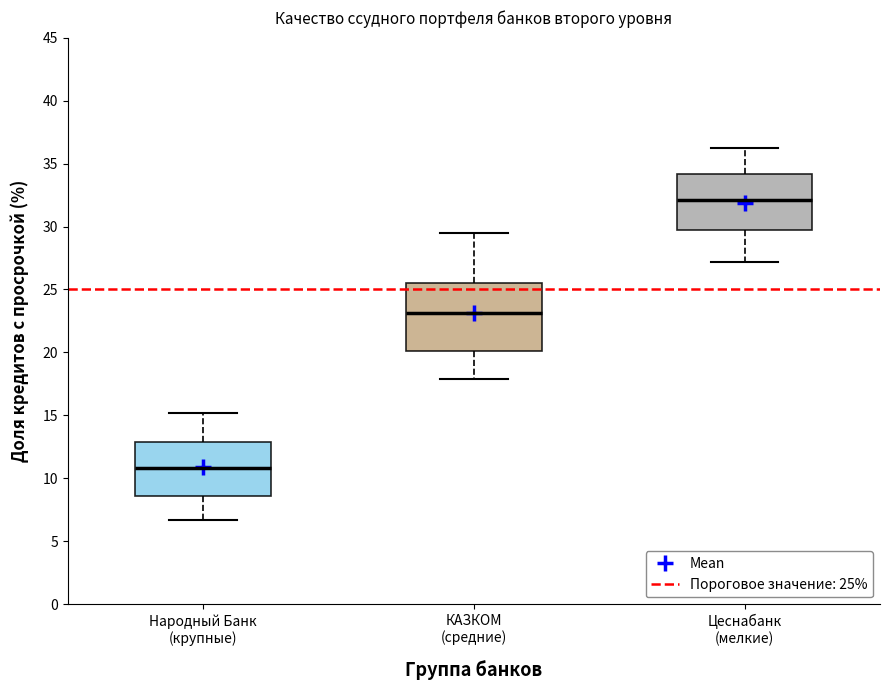

Comparing the boxes themselves (not the whiskers), which one is the tallest?

КАЗКОМ (средние)